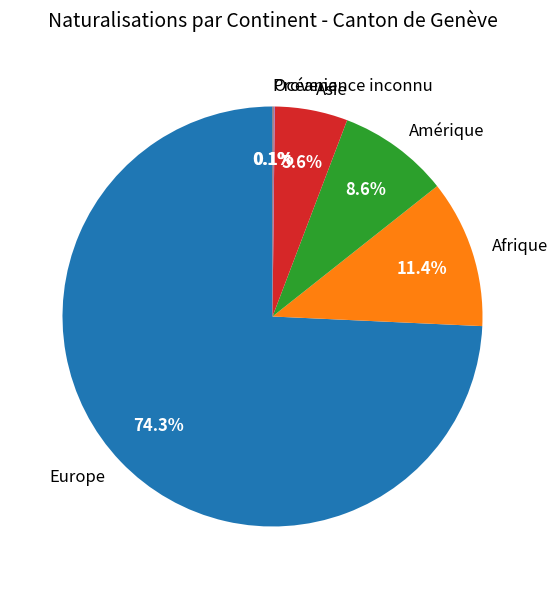

Which category has the biggest portion of the pie?

Europe